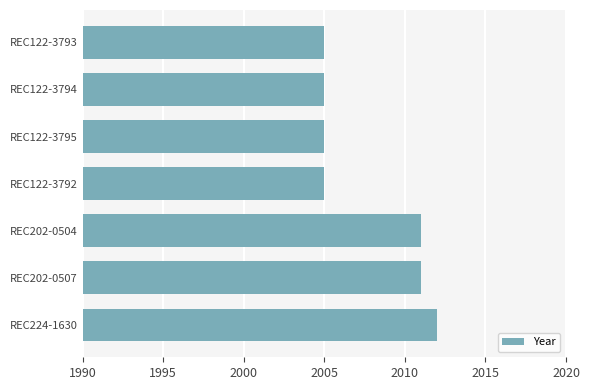

What is the sum of all values?

14054